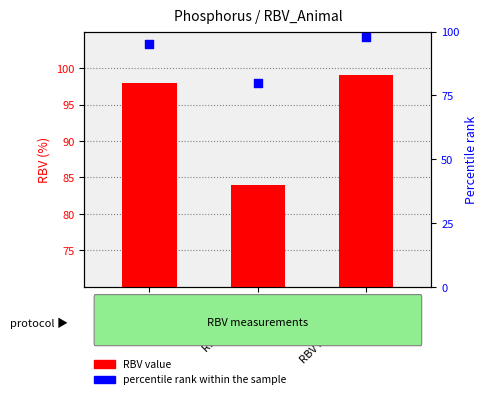

Which series has the largest total across all categories?

RBV value